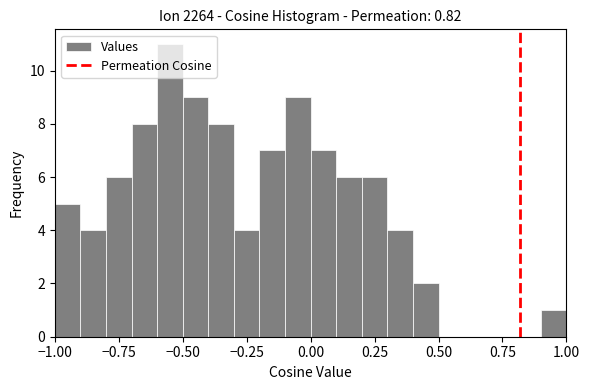

Around what value on the x-axis is the tallest bar? Give the approximate position of its centre, as read against the axis.

-0.55